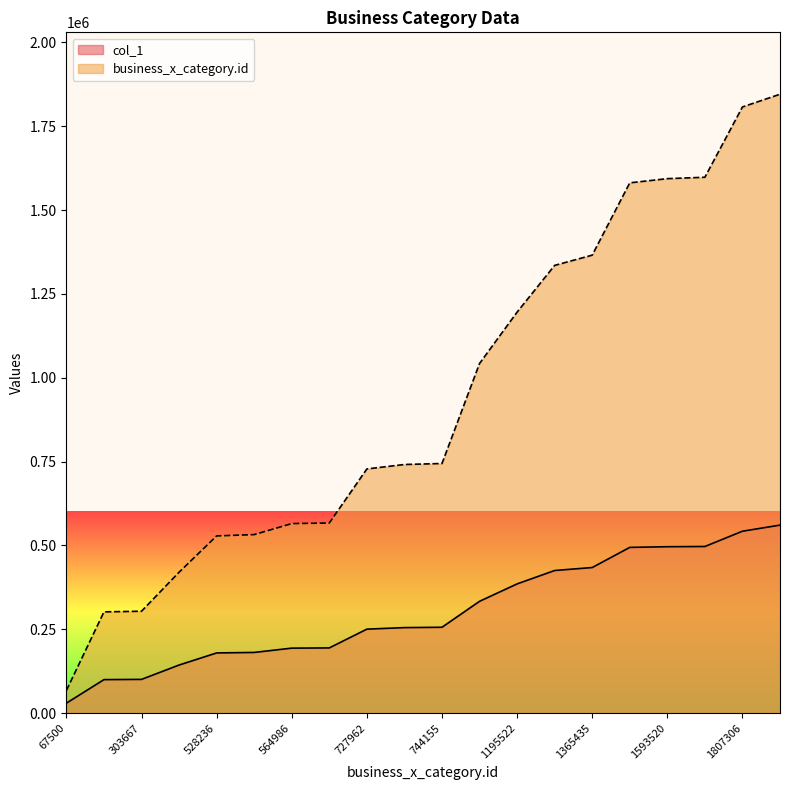

Rank the series by their maximum value, from lowest to highest.

col_1, business_x_category.id